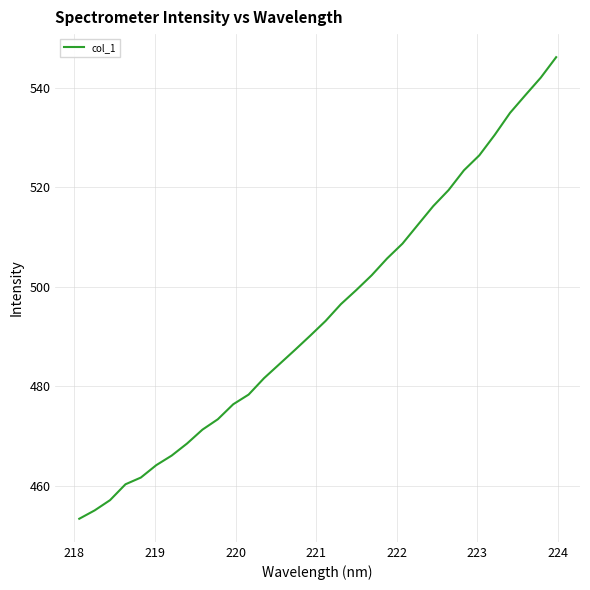

What is the minimum value shown in the chart?

453.4